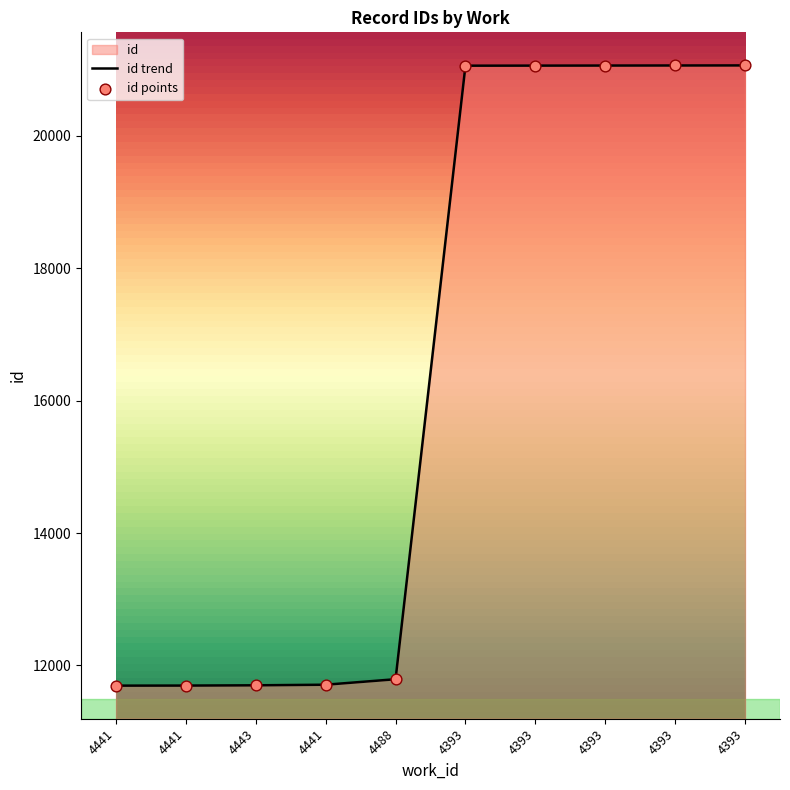

Approximately how many times larger is the value at 4441 compared to 4441?

1.0